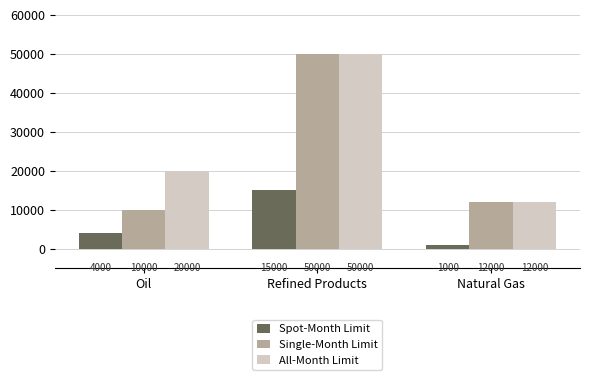

What is the label of the 1st bar from the right?

Natural Gas